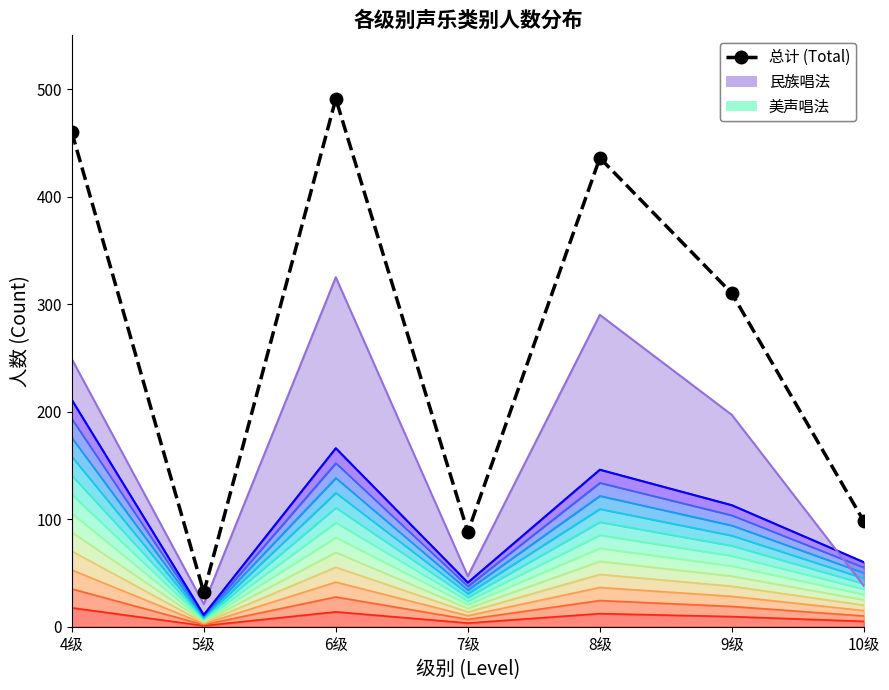

Rank the categories by value from highest to lowest.

6级, 4级, 8级, 9级, 10级, 7级, 5级